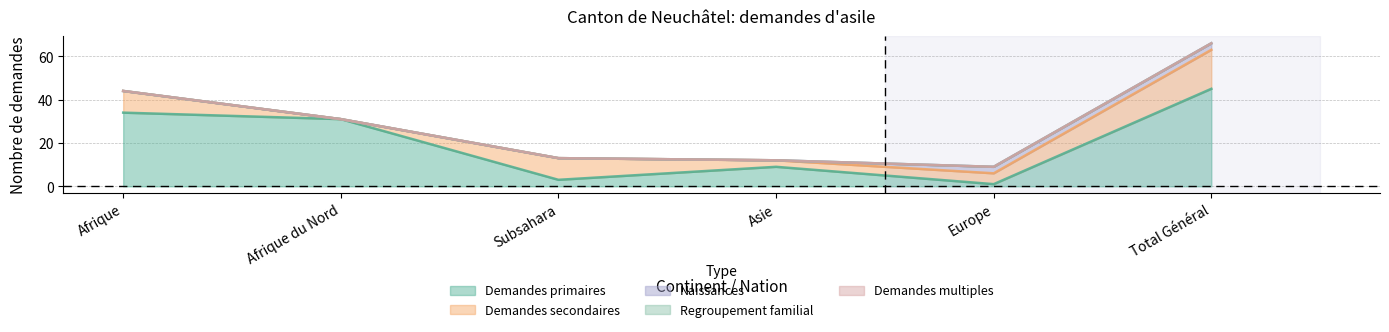

What is the spread (max minus min) of values at Afrique du Nord?

31